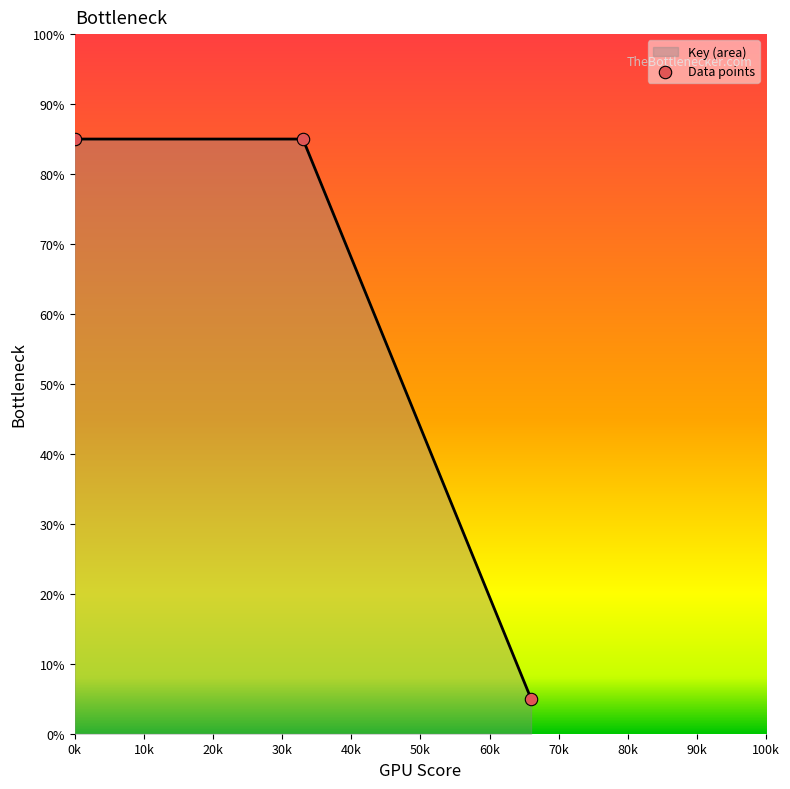

What is the highest value of the Key (area) series?

85.0